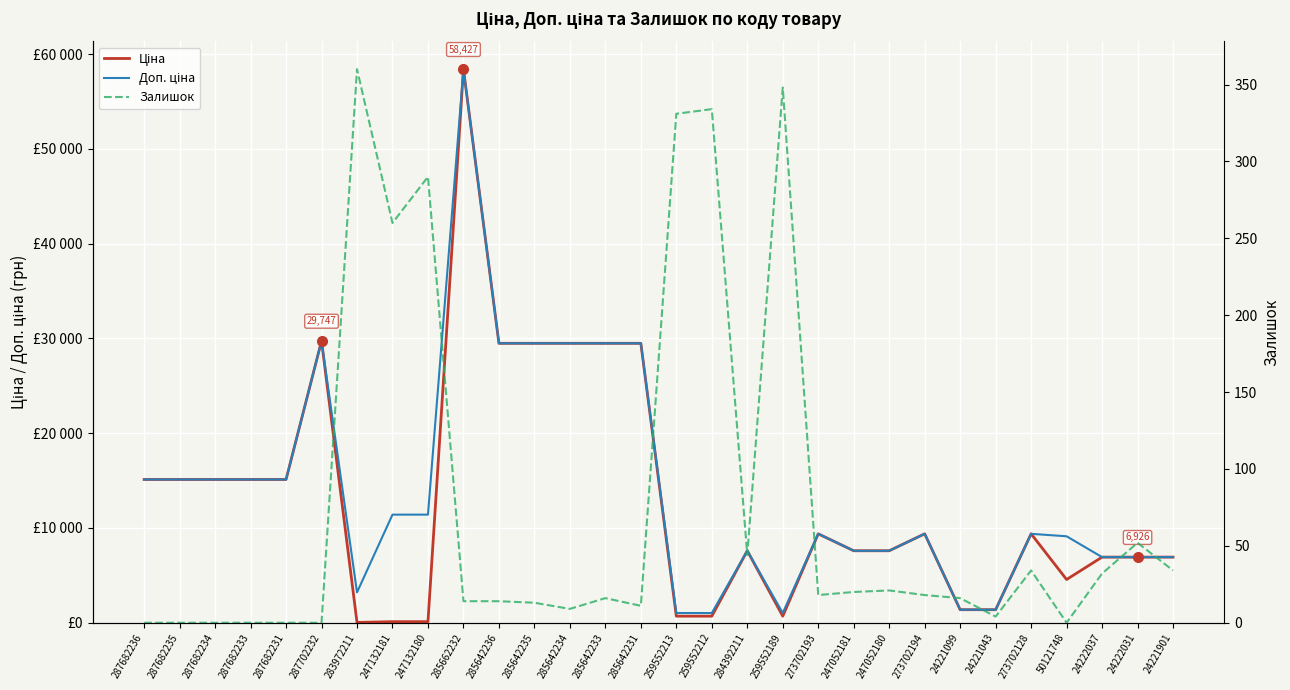

Reading left to right, transcribe all the data shown in this chart.

Ціна: 15120.0	15120.0	15120.0	15120.0	15120.0	29747.2	32.0	114.1	114.1	58426.5	29491.5	29491.5	29491.5	29491.5	29491.5	693.7	693.7	7596.5	693.7	9384.0	7596.5	7596.5	9384.0	1375.4	1375.4	9384.0	4561.9	6925.7	6925.7	6925.7
Доп. ціна: 15120.0	15120.0	15120.0	15120.0	15120.0	29747.2	3205.0	11410.0	11410.0	58426.5	29491.5	29491.5	29491.5	29491.5	29491.5	1024.6	1024.6	7596.5	1024.6	9384.0	7596.5	7596.5	9384.0	1375.0	1375.0	9384.0	9123.7	6925.7	6925.7	6925.7
Залишок: 0.0	0.0	0.0	0.0	0.0	0.0	360.0	260.0	290.0	14.0	14.0	13.0	9.0	16.0	11.0	331.0	334.0	44.0	348.0	18.0	20.0	21.0	18.0	16.0	4.0	34.0	0.0	32.0	52.0	34.0